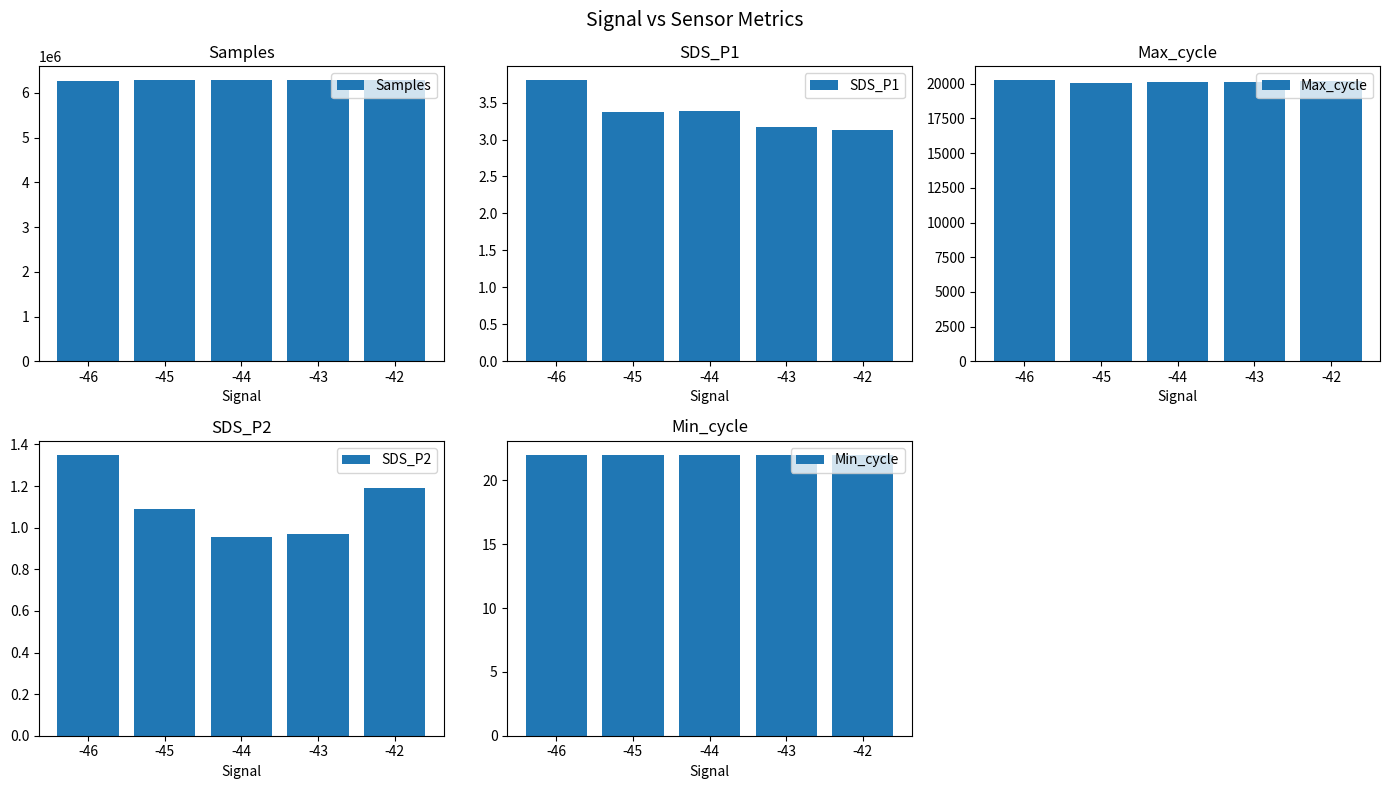

Is it true that Min_cycle equals 22.0 at -43?

True